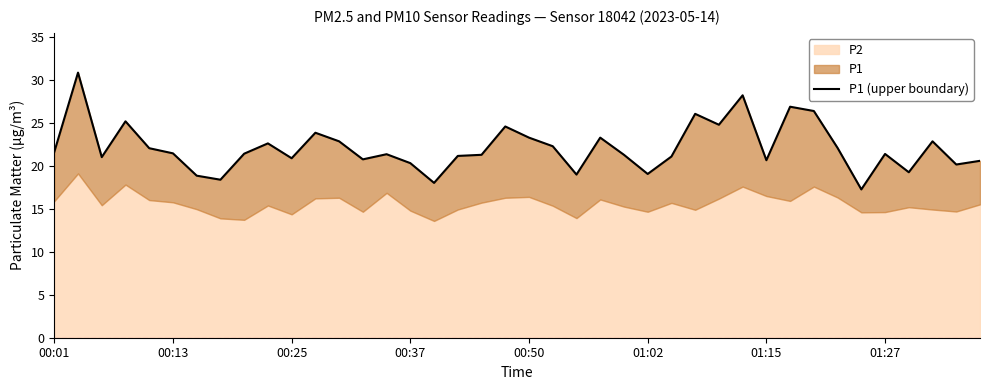

The value at 00:50 is 23.3. True or false?

True